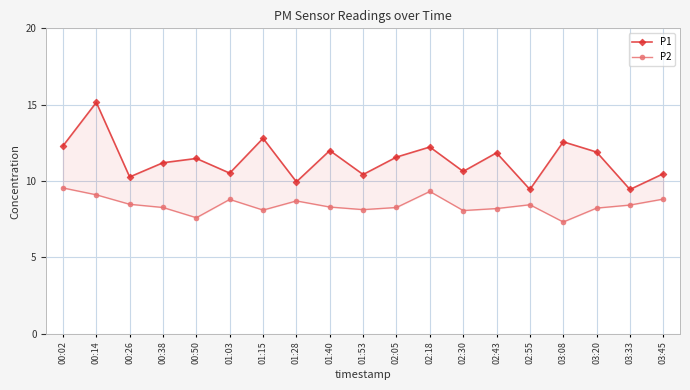

Which series has the largest range (max minus min)?

P1